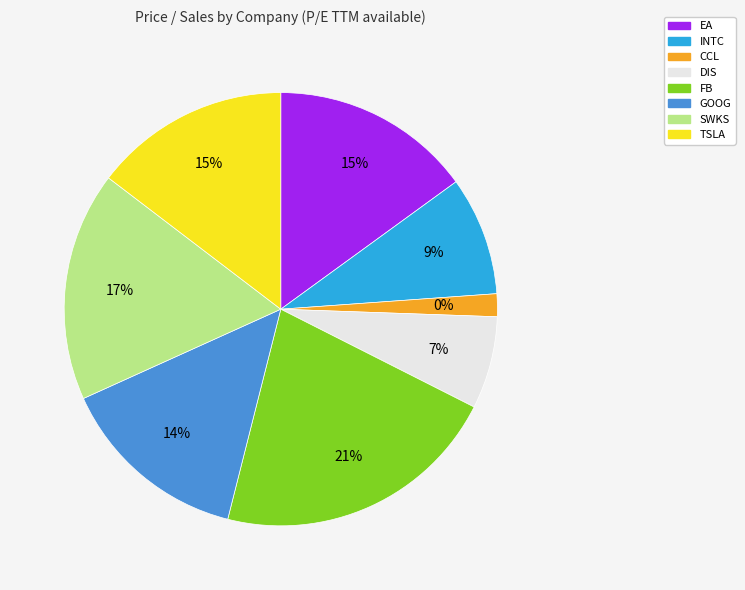

Do EA and CCL together represent more than half of the pie?

No